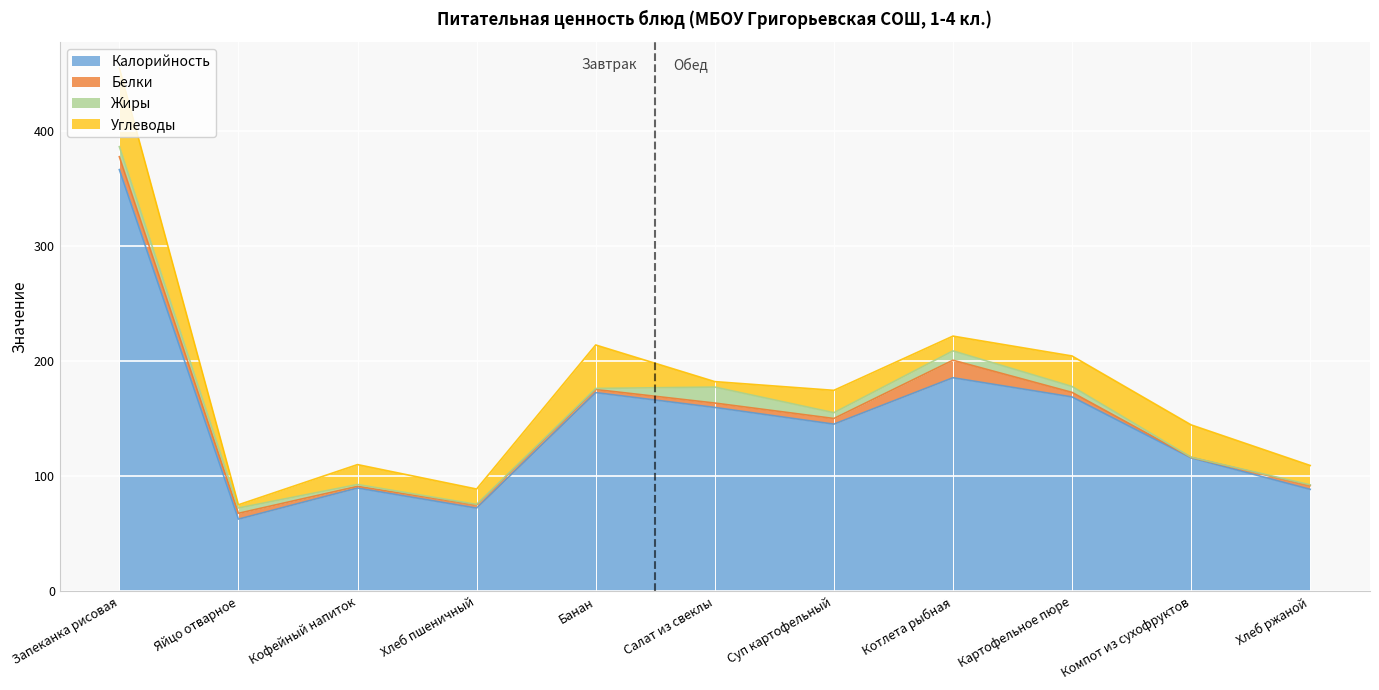

Which series changed the most between Запеканка рисовая and Суп картофельный?

Калорийность